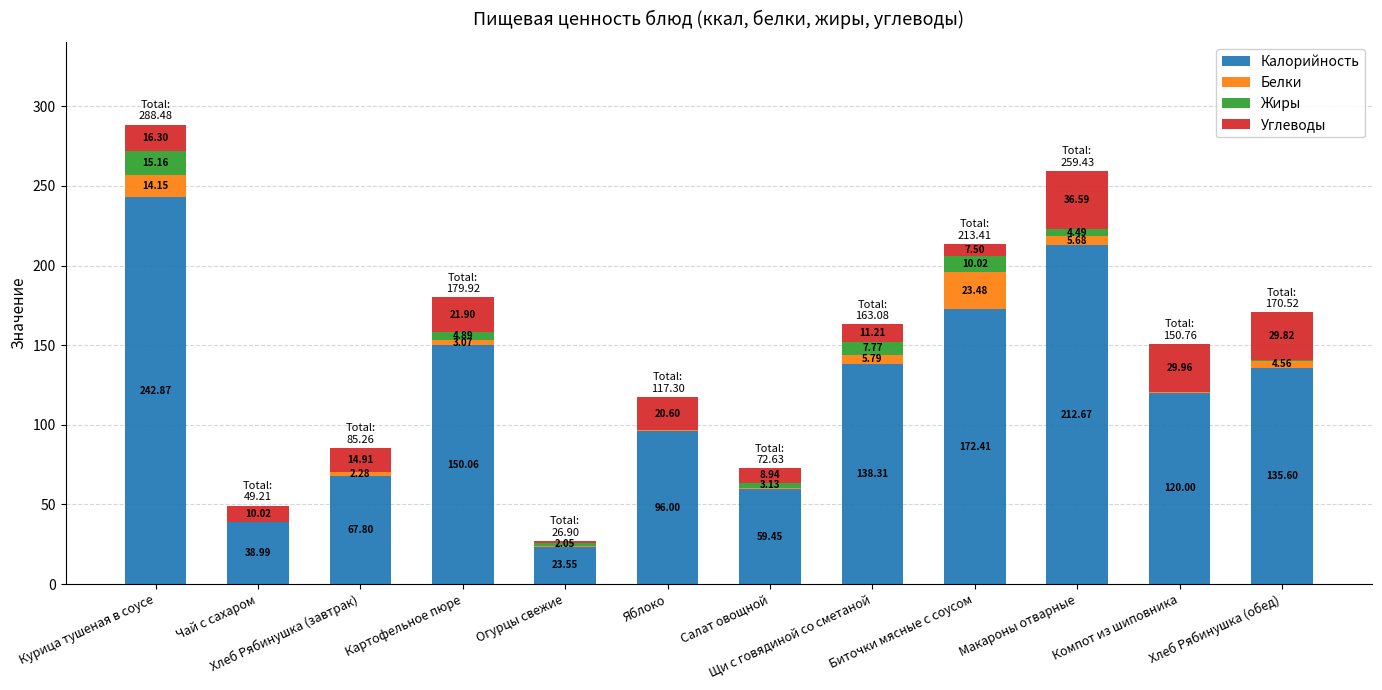

What are all the series names shown in the legend?

Калорийность, Белки, Жиры, Углеводы